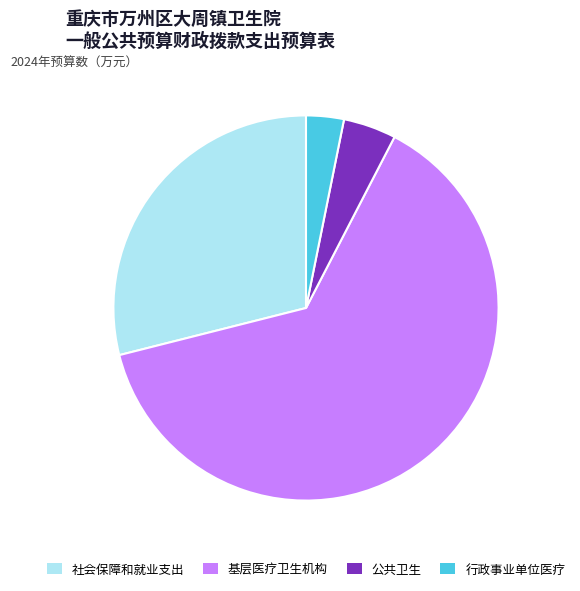

Which category has the biggest portion of the pie?

基层医疗卫生机构